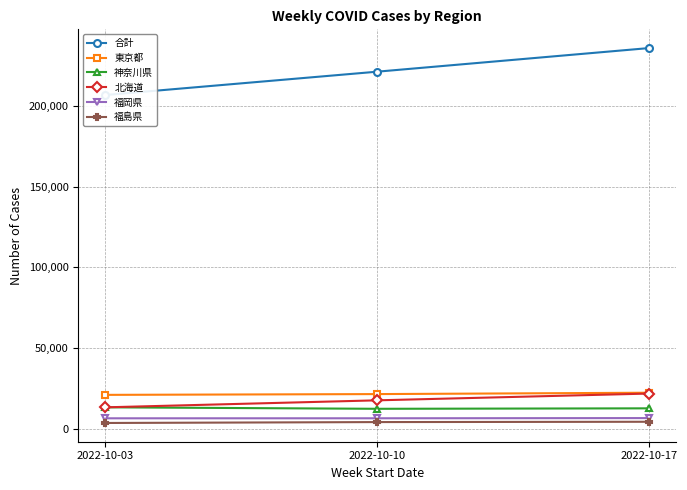

Where does the 福島県 series first go above 4352?

2022-10-17